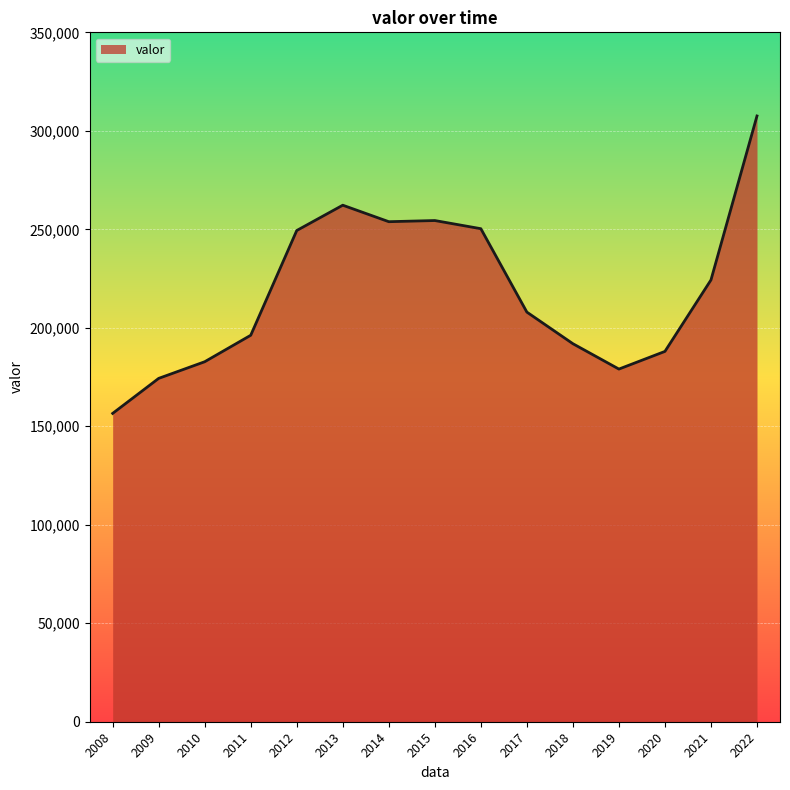

Which label corresponds to the largest value in the chart?

2022